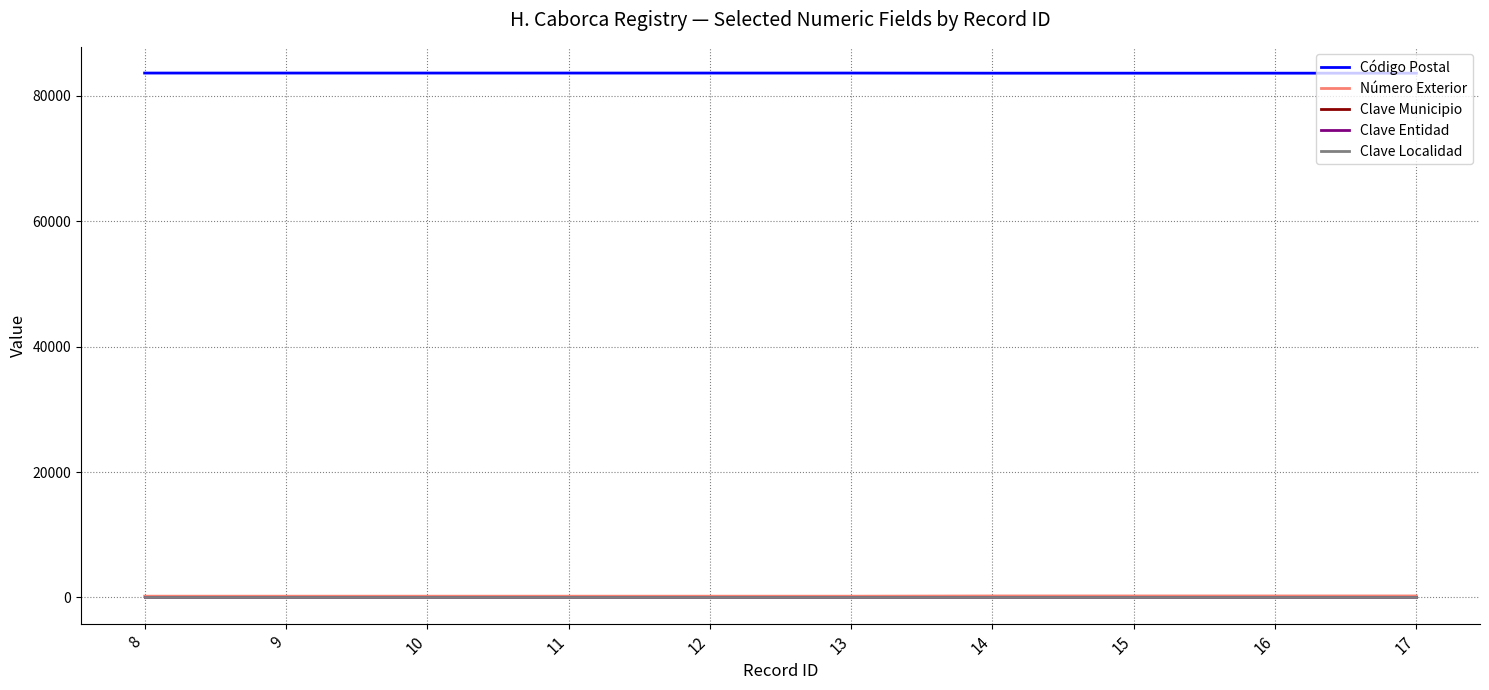

Which series has the largest total across all categories?

Código Postal